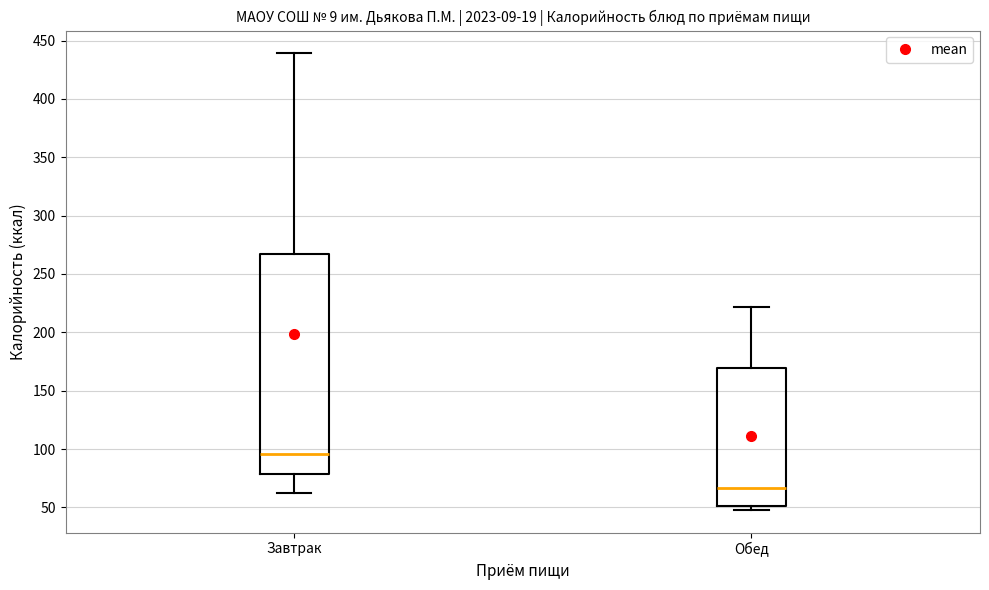

Reading left to right, transcribe this box plot: for each box, give where its median line is, the range the box spans, and where its two whiskers end, as read against the y-axis. The values are not printed on the chart, so give them approximately, as read against the axis.

Завтрак: median 95, box 80 to 270, whiskers 60 to 440
Обед: median 65, box 50 to 170, whiskers 50 (just below the box's lower edge) to 220